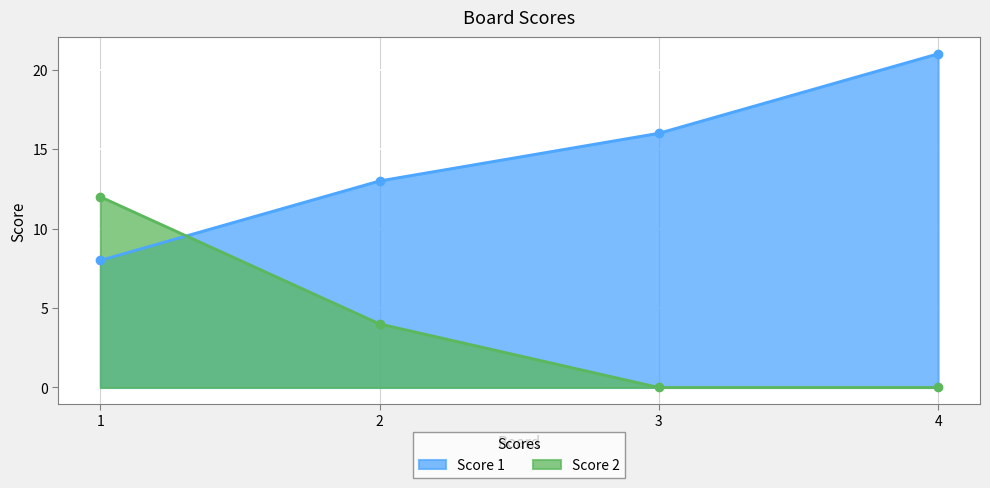

Reading left to right, what are all the values shown in this chart?

Score 1: 8	13	16	21
Score 2: 12	4	0	0